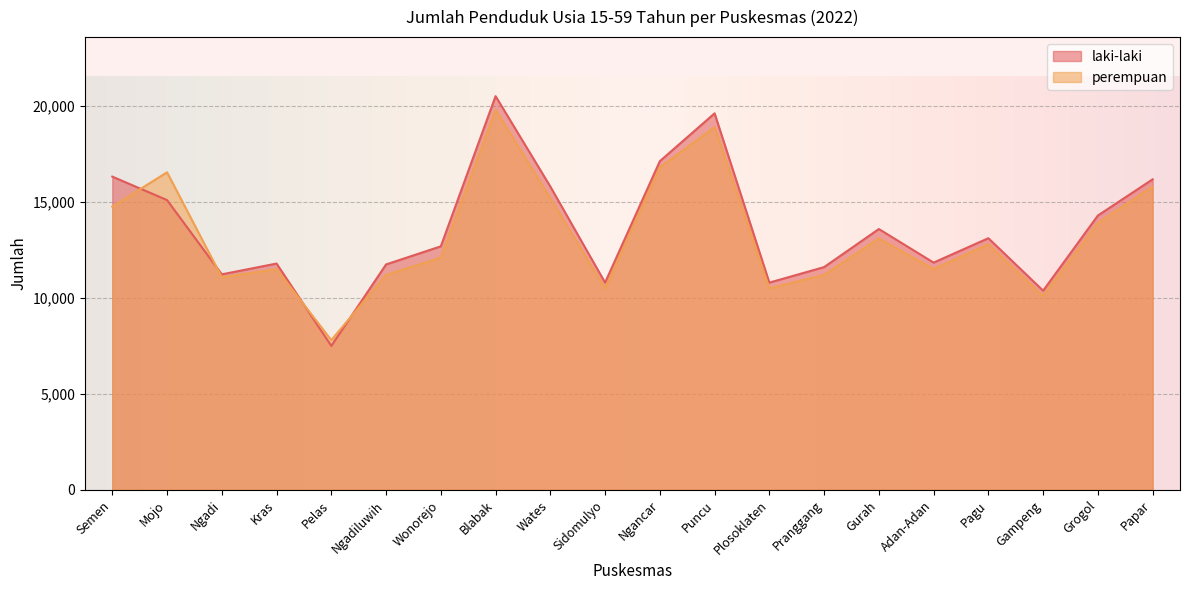

At Kras, list the series in order from smallest to largest.

perempuan, laki-laki